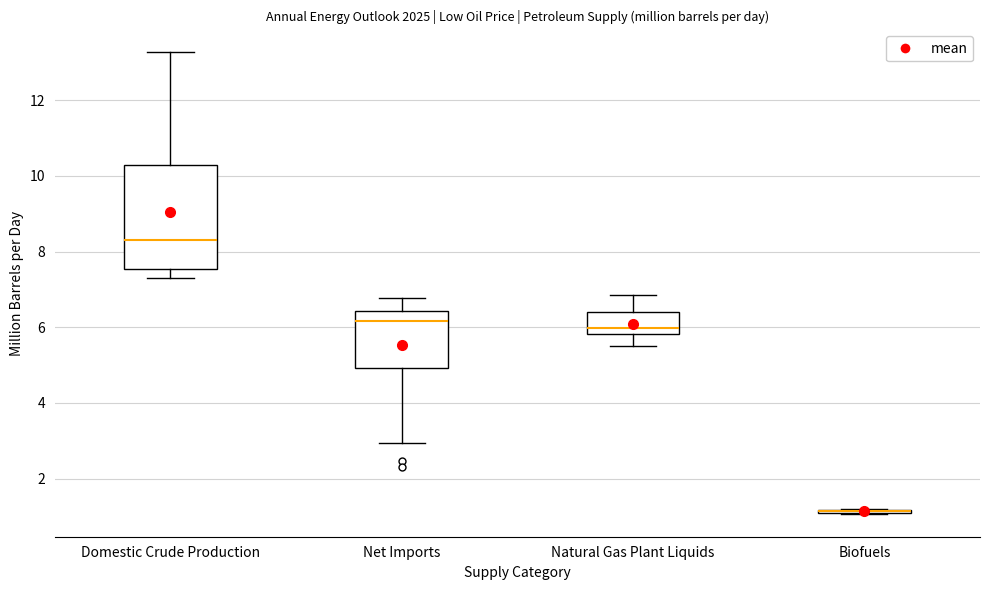

Which box is the tallest, from its lower edge to its upper edge?

Domestic Crude Production